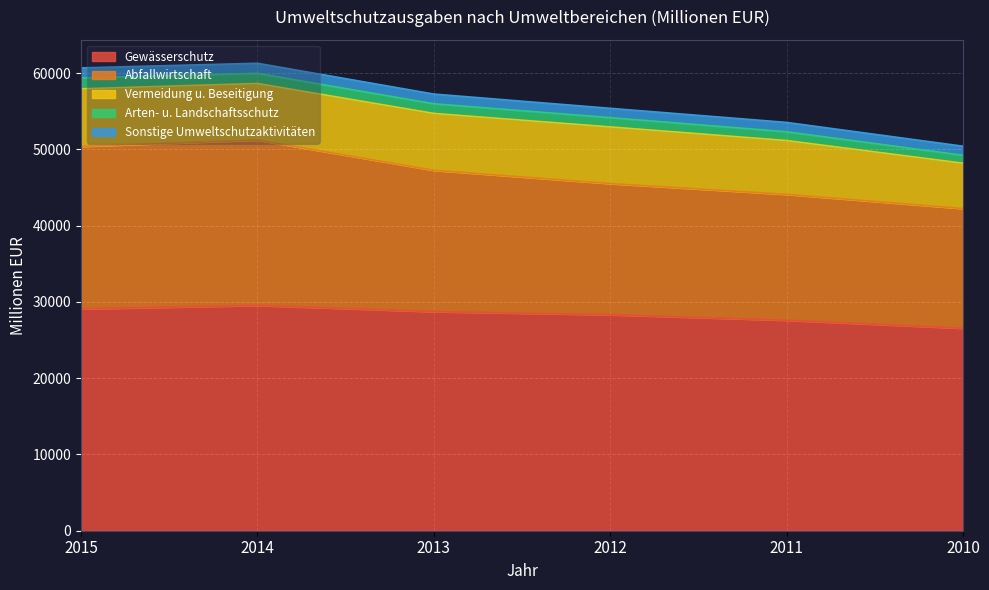

True or false: Abfallwirtschaft has more than 1 interior local peaks.

False